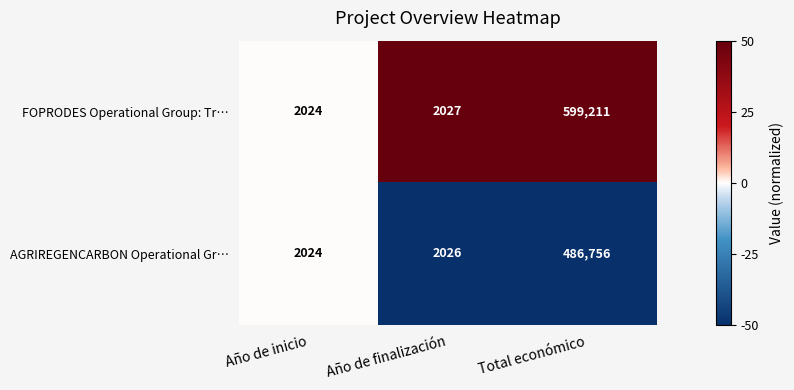

What is the difference between the highest and lowest values at Total económico?

112455